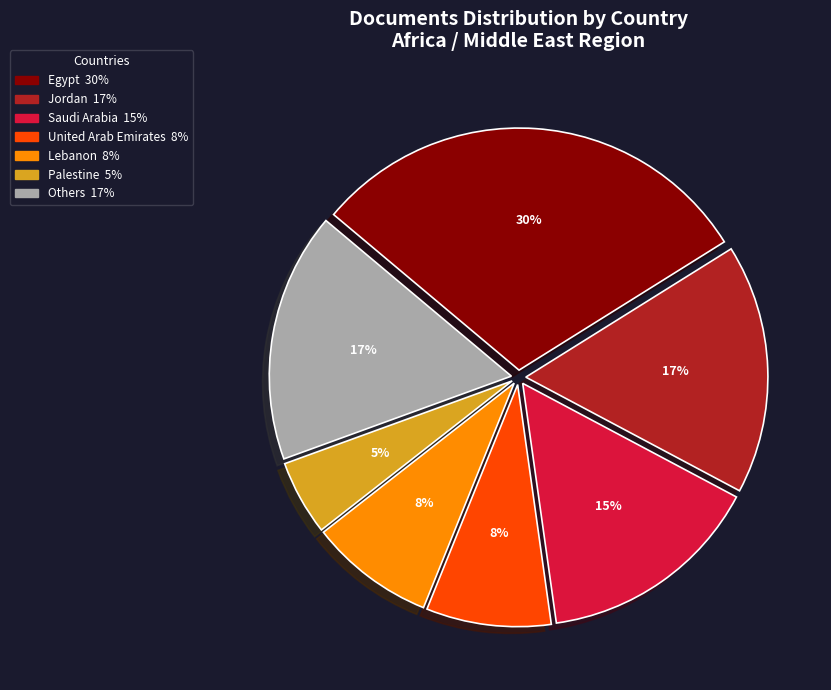

How many slices are in this pie chart?

7